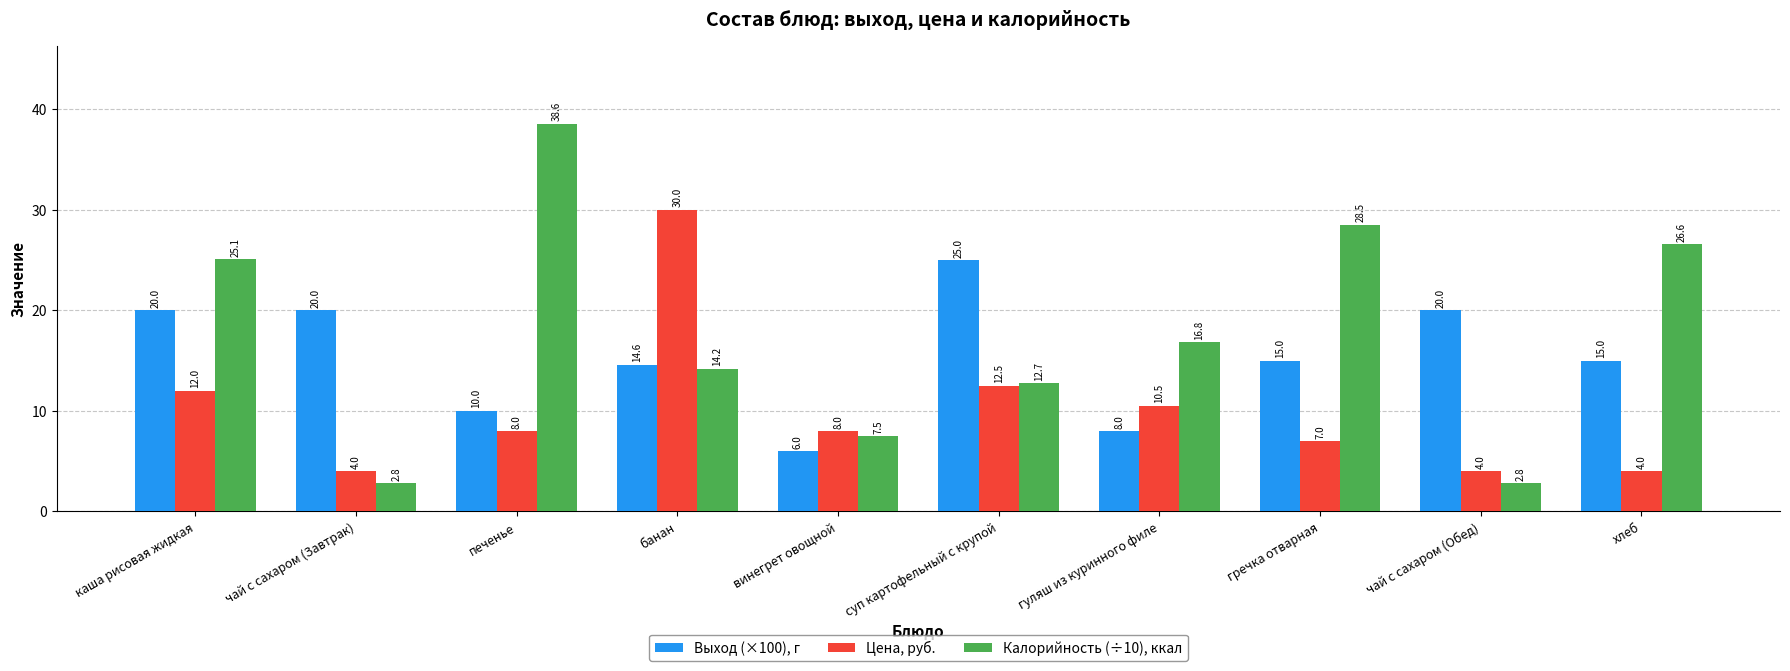

How many bars are there in total?

30